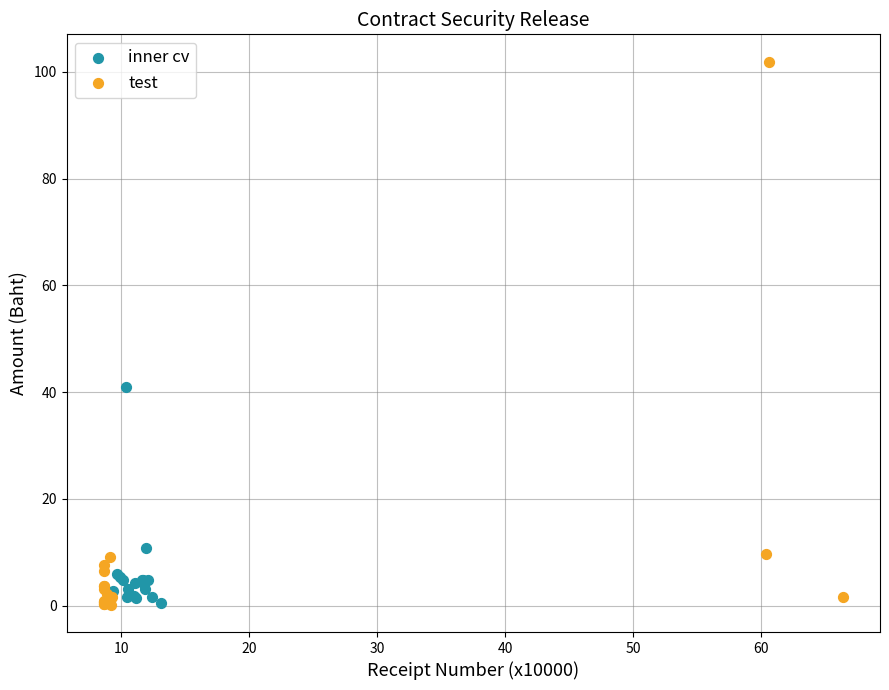

Which series contains the highest Y value?

test